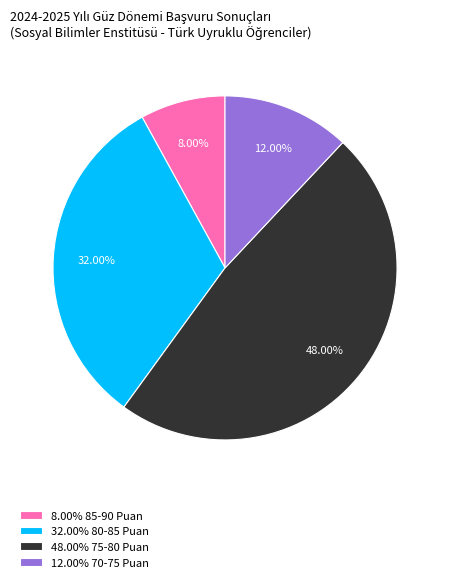

Between 32.00% 80-85 Puan and 48.00% 75-80 Puan, which is larger?

48.00% 75-80 Puan